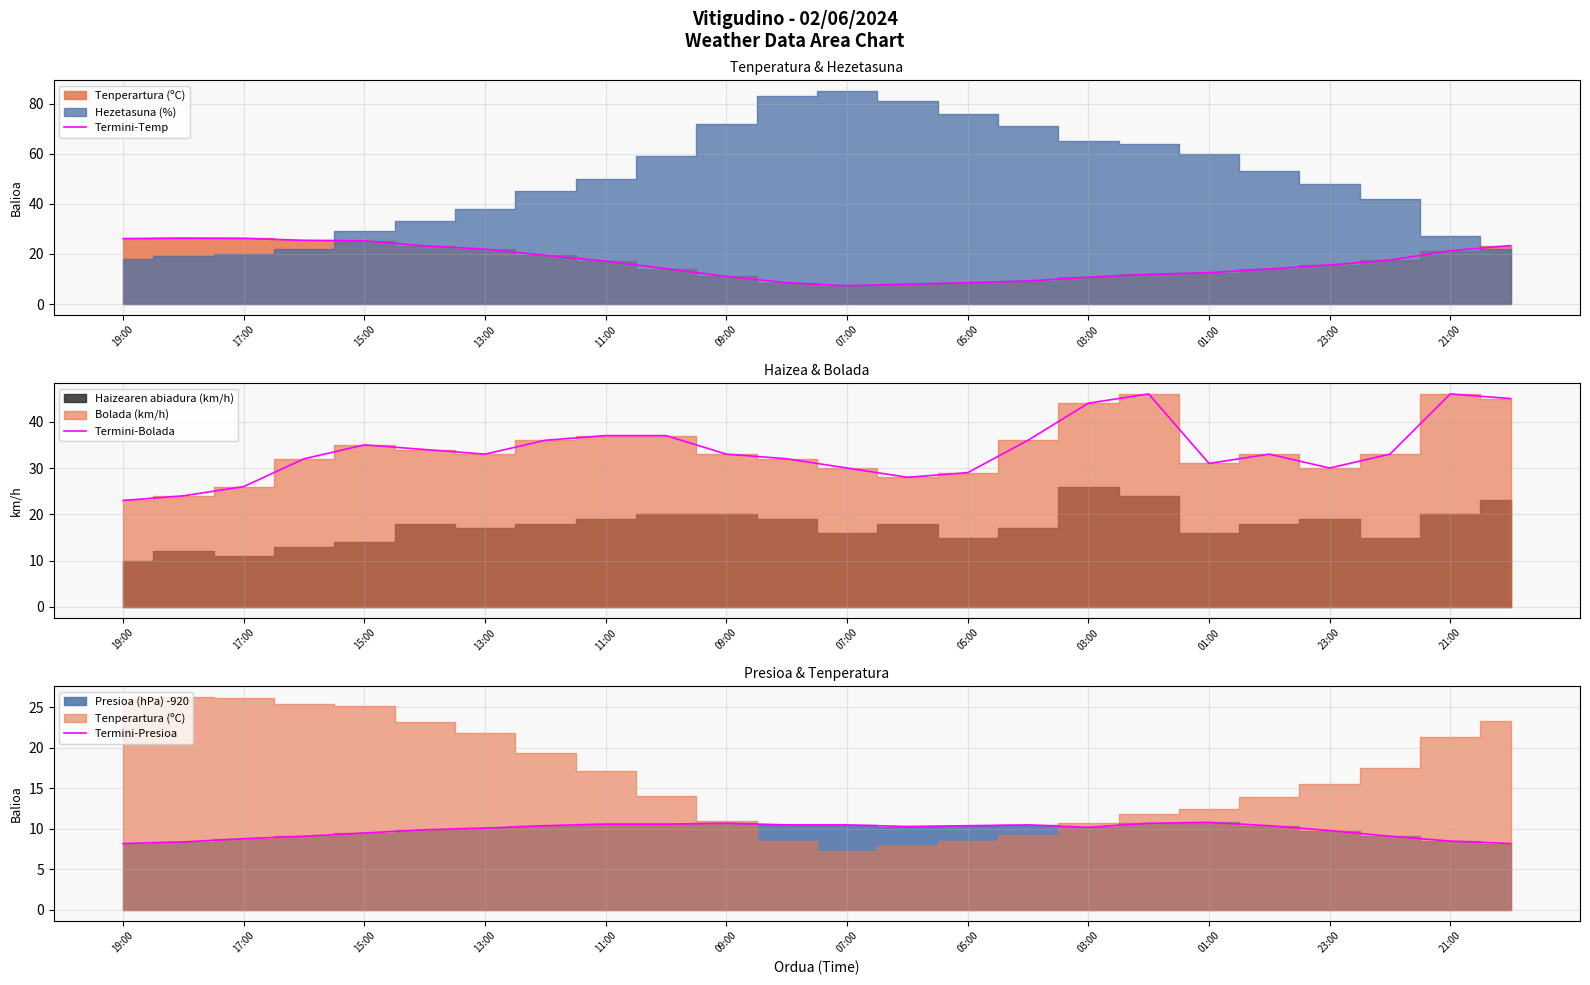

The value of Termini-Temp at 19:00 is 16.1. True or false?

False